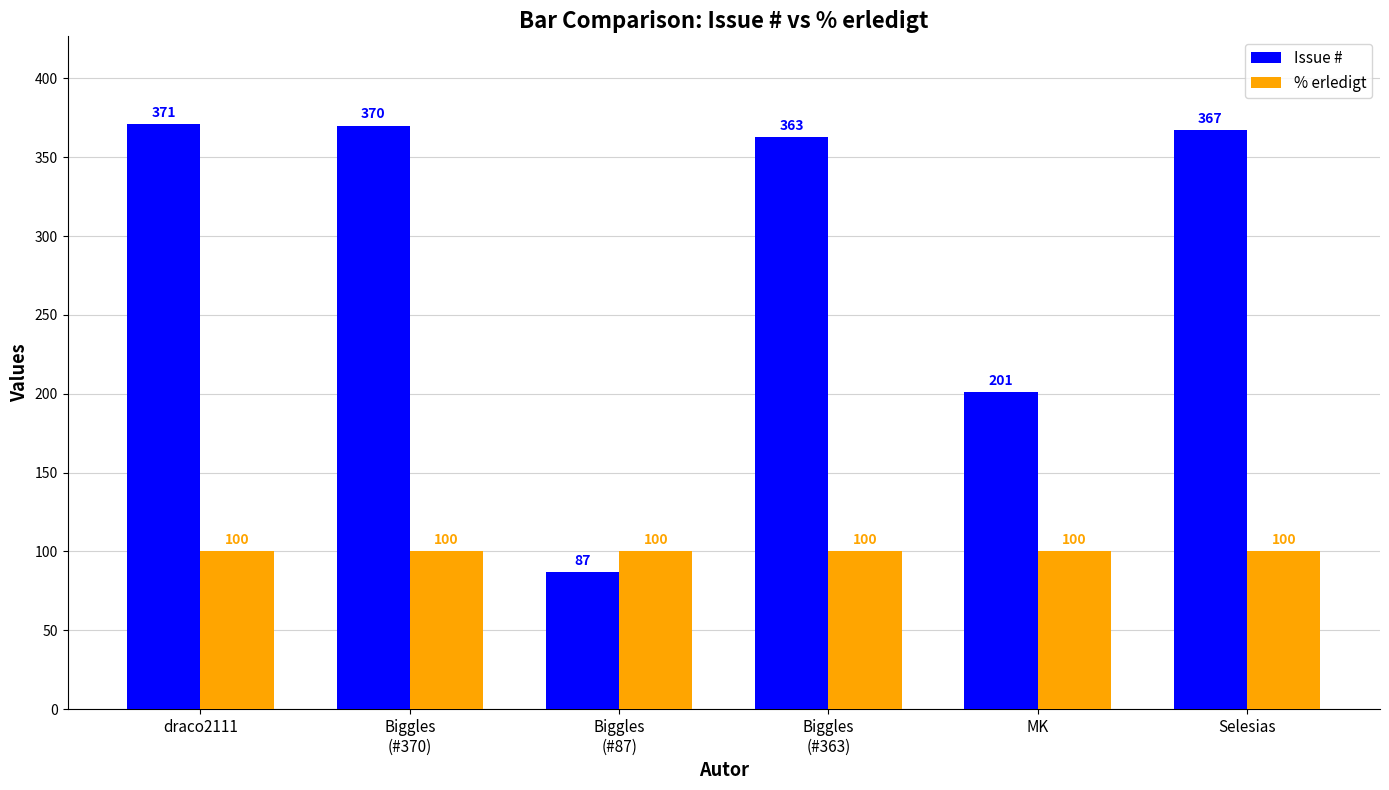

Rank the series by their average value, from lowest to highest.

% erledigt, Issue #